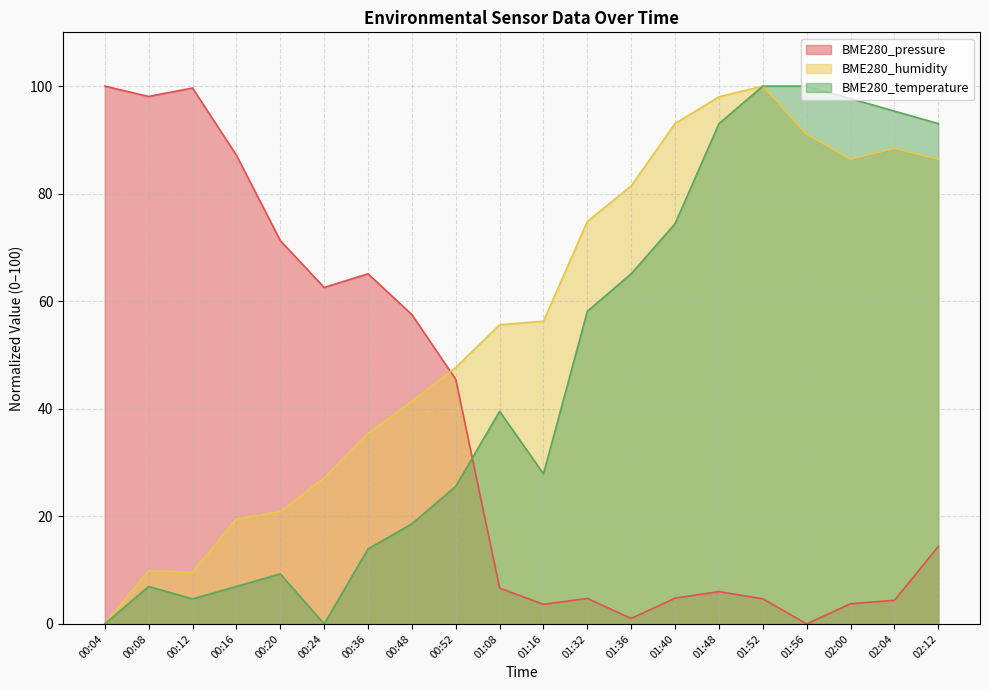

Which series changed the most between 00:08 and 01:40?

BME280_pressure